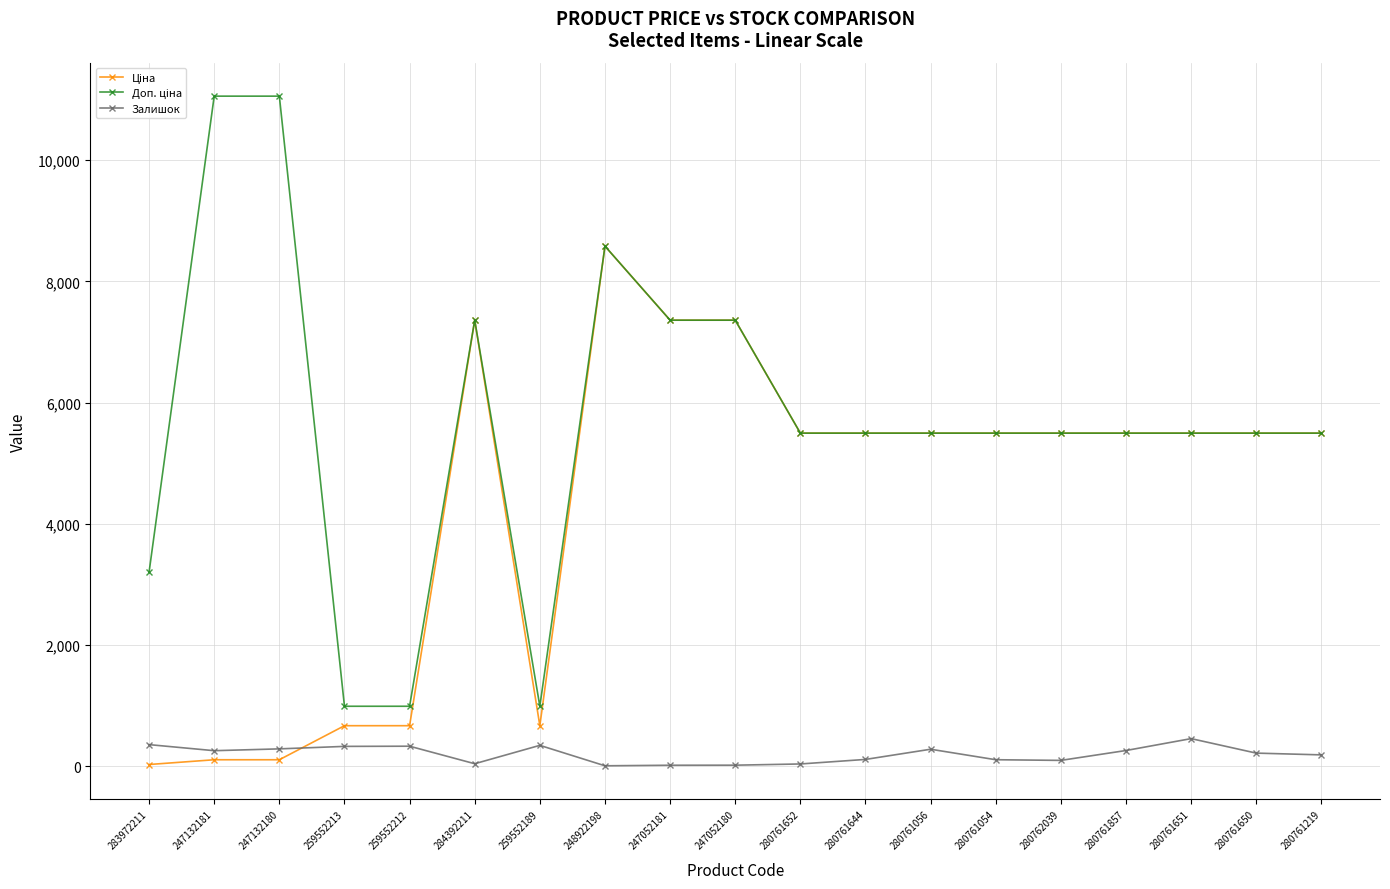

What is the value of the Залишок point at the 7th from the left?

348.0